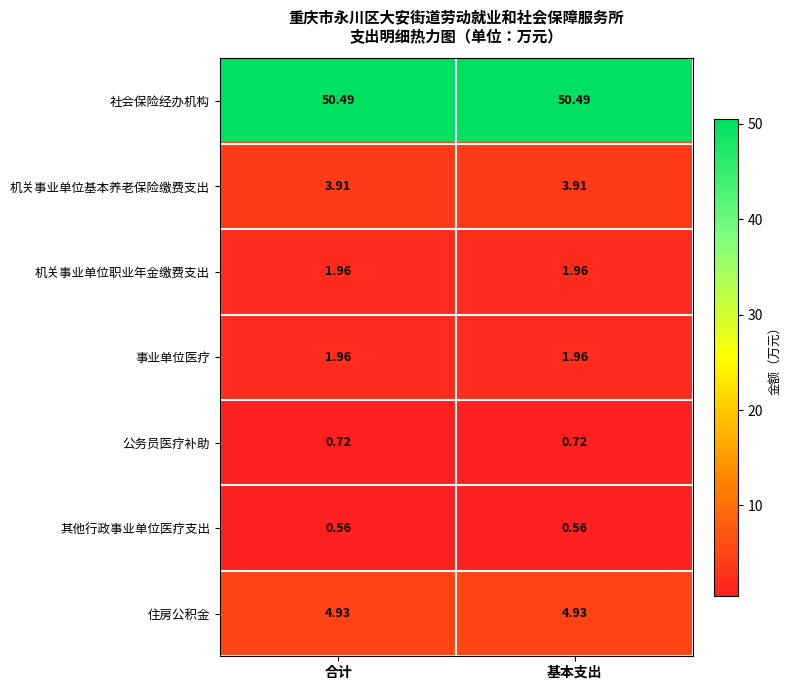

Which series has the largest total across all categories?

社会保险经办机构